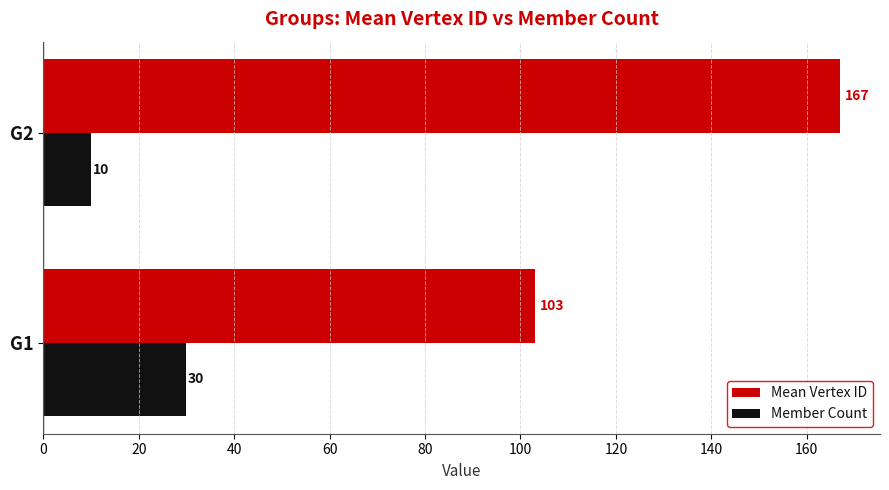

What is the difference between the maximum and minimum values in the Member Count series?

20